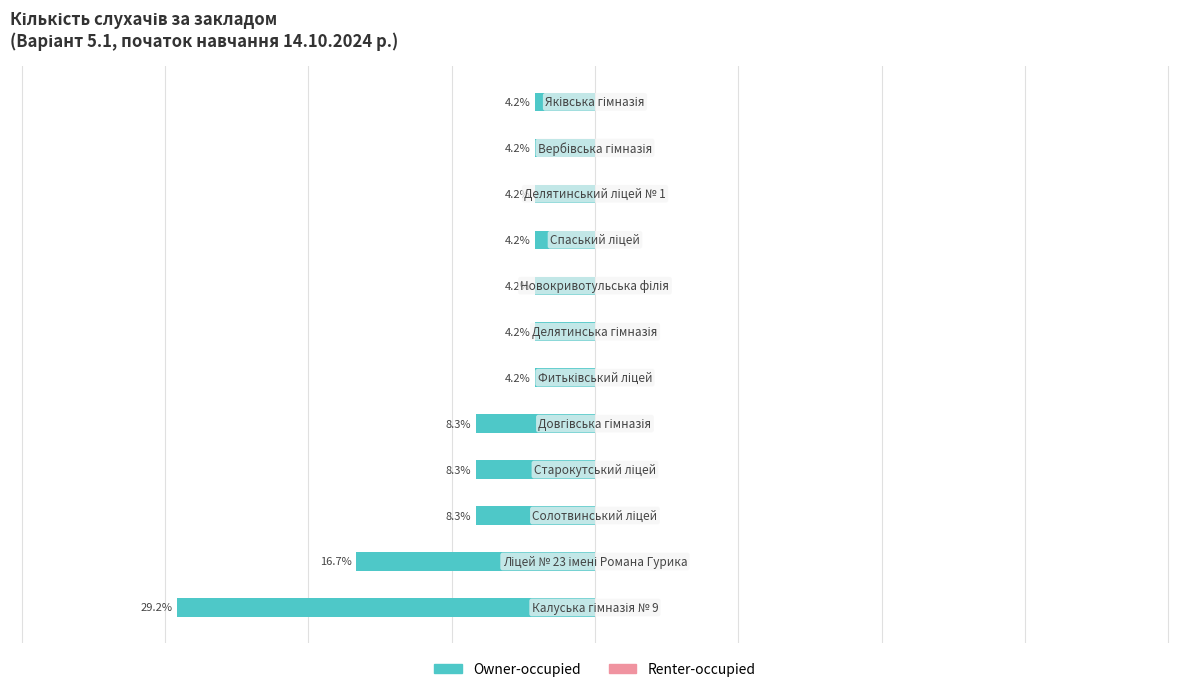

Are the bars horizontal?

Yes